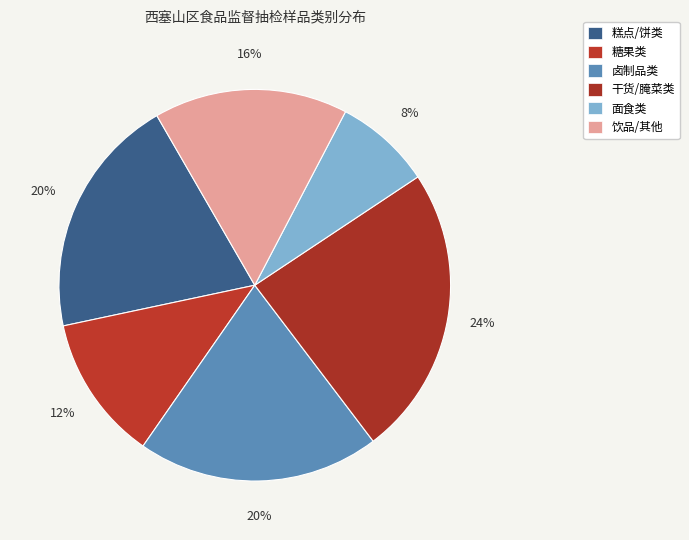

Is there any slice that represents more than half of the pie?

No